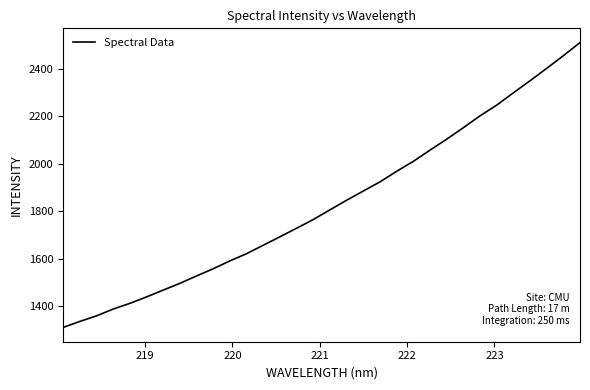

True or false: there are more than 0 points higher than both neighbors.

False